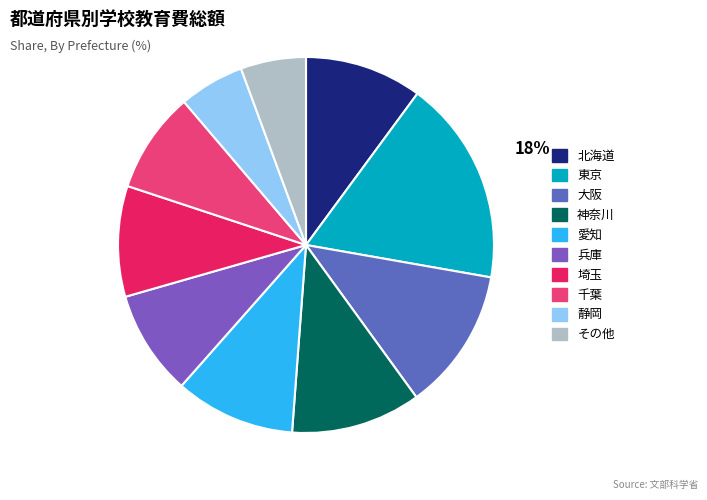

Count the number of slices in the pie.

10